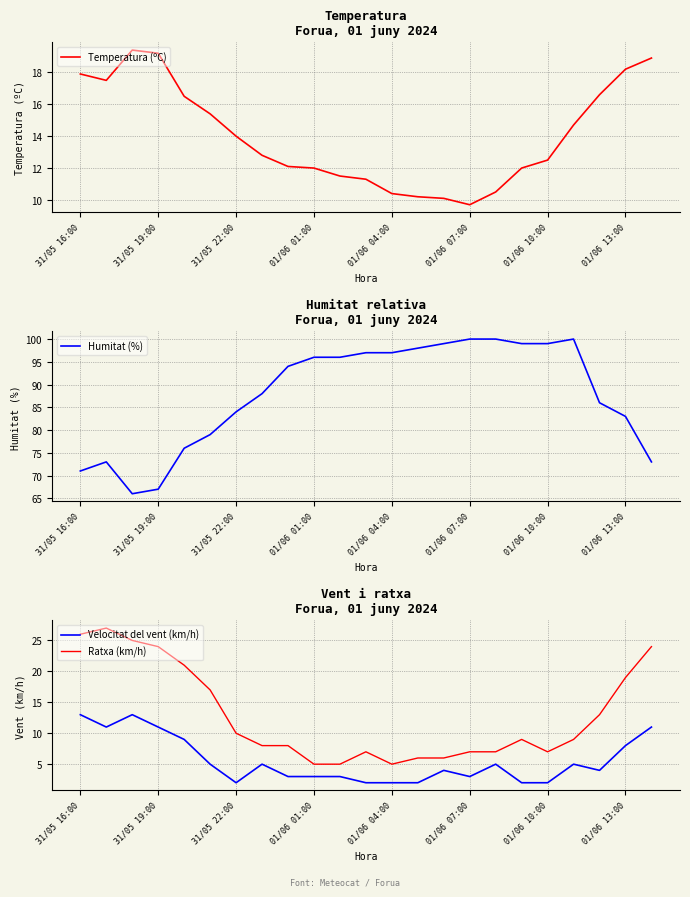

Which series has the largest range (max minus min)?

Humitat (%)